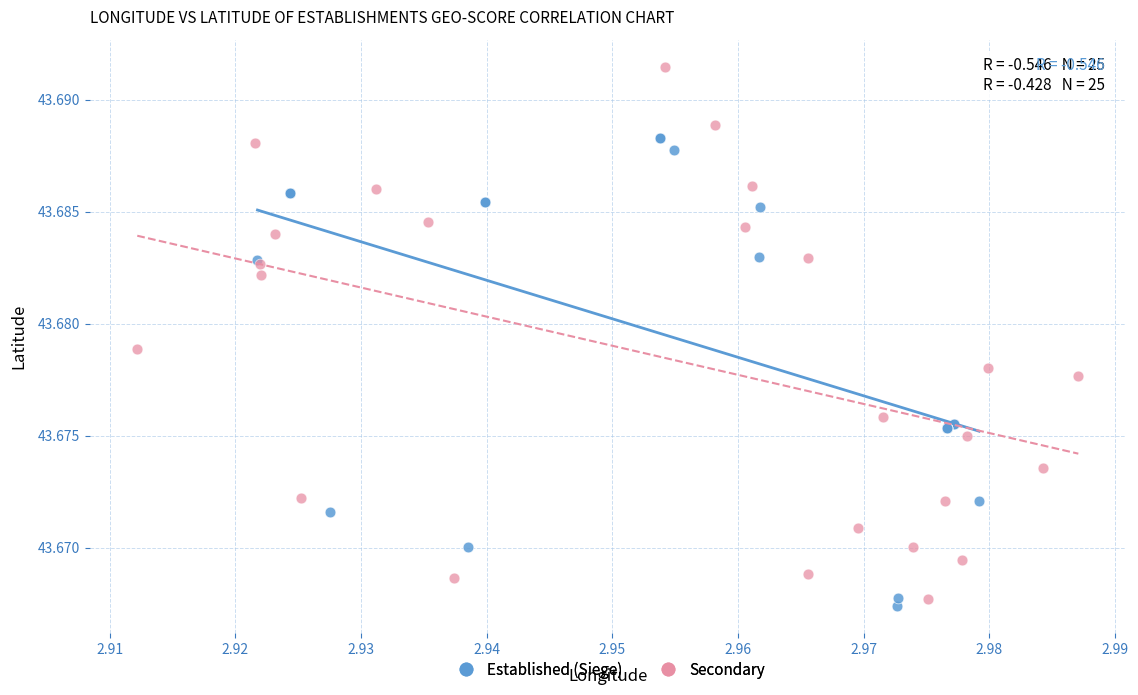

Which series has the largest Y range (max minus min)?

Secondary